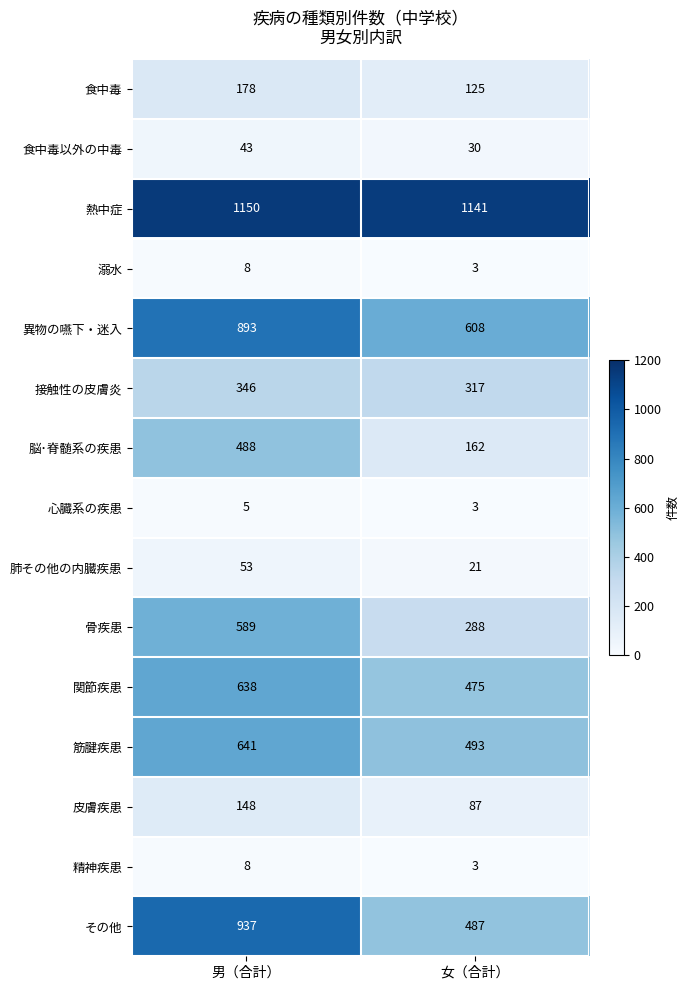

What is the maximum value shown in the chart?

1150